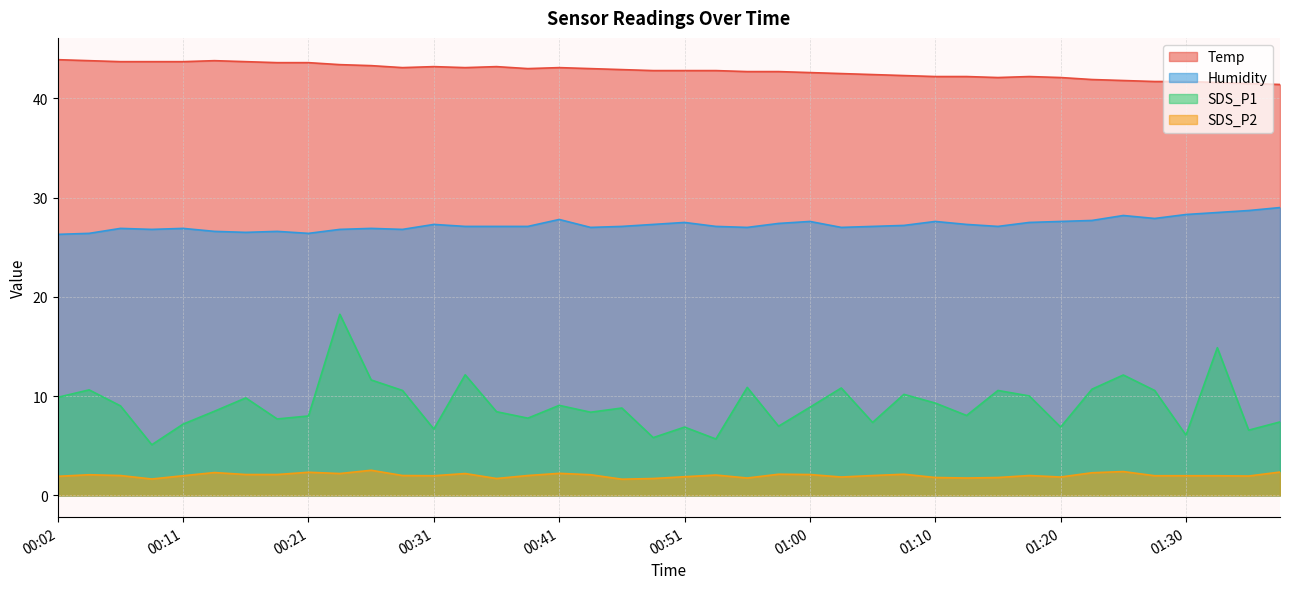

What is the total value across all series at 01:00?

81.2